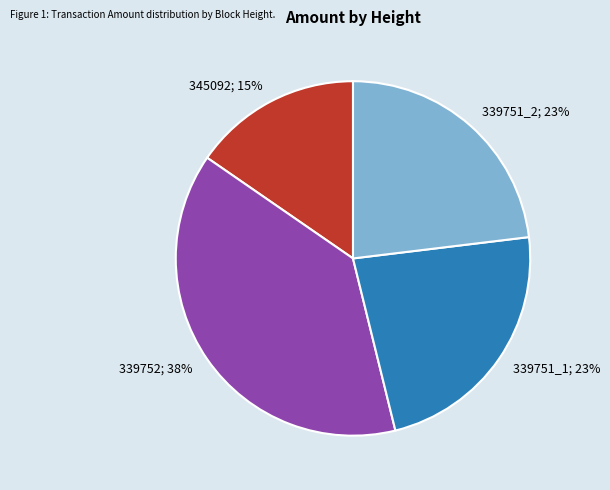

Is there a majority slice in this chart?

No